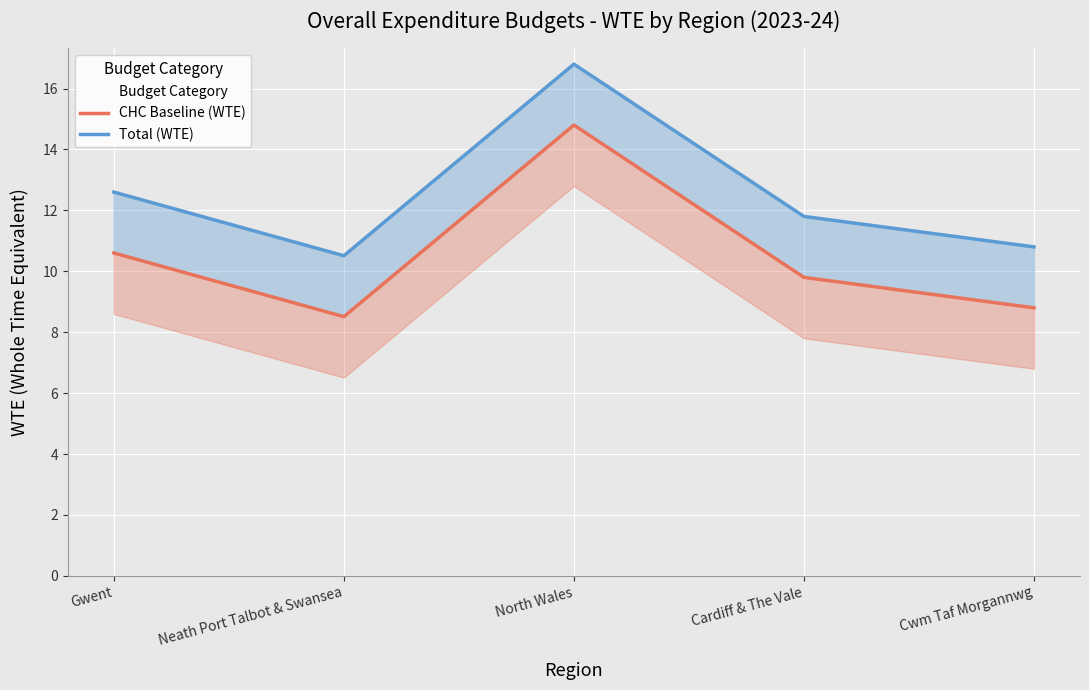

Where does the CHC Baseline (WTE) series first go above 9?

Gwent